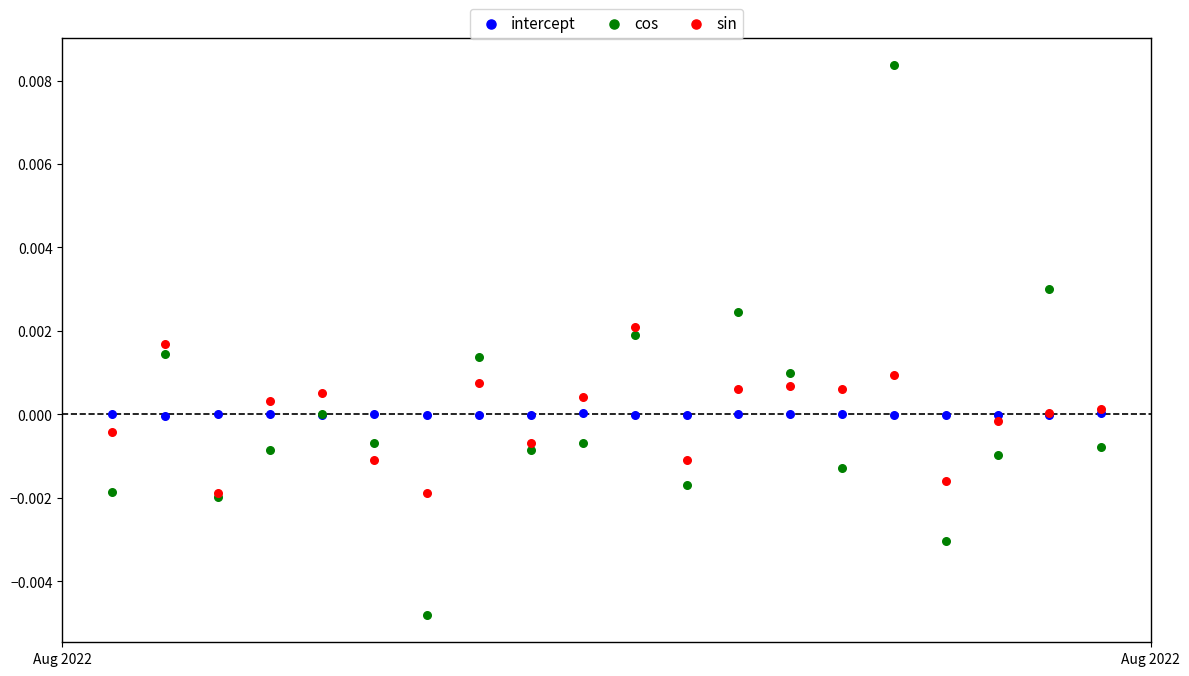

Which series contains the lowest Y value?

cos